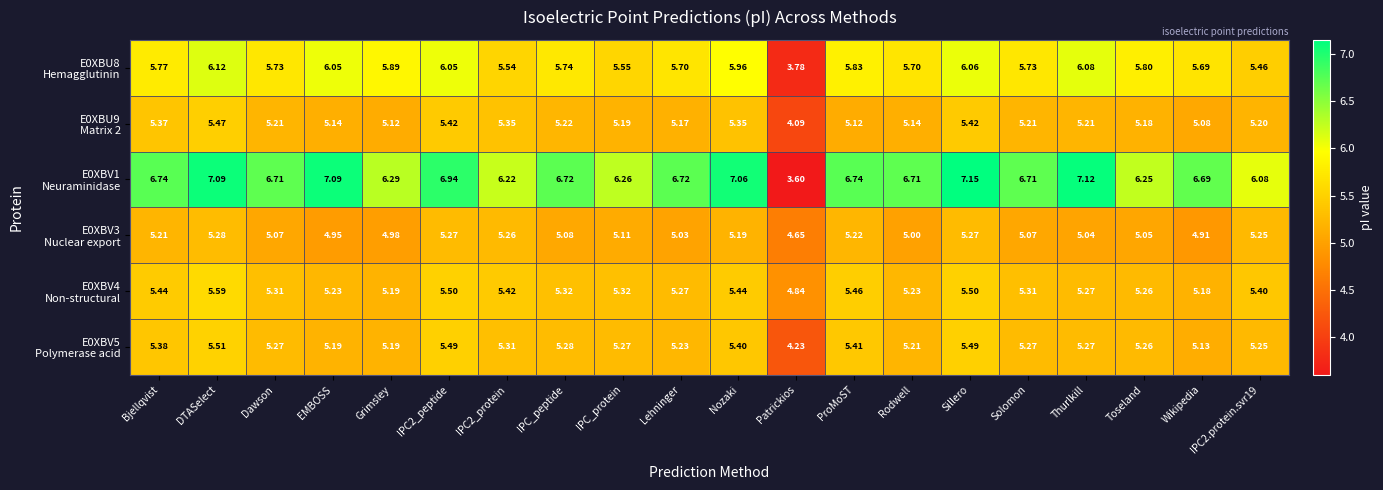

Which label corresponds to the largest value in the chart?

Sillero